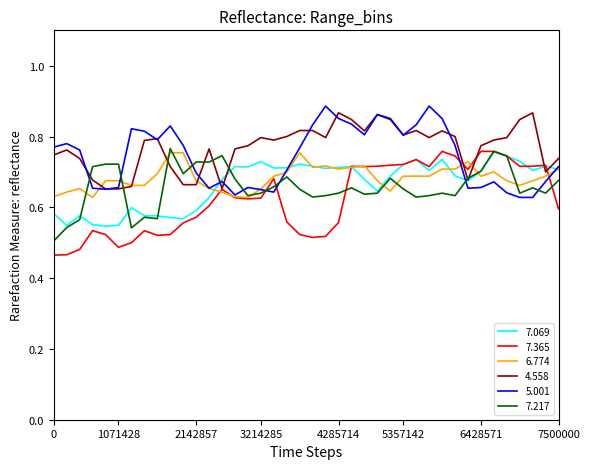

How many lines are shown in the chart?

6